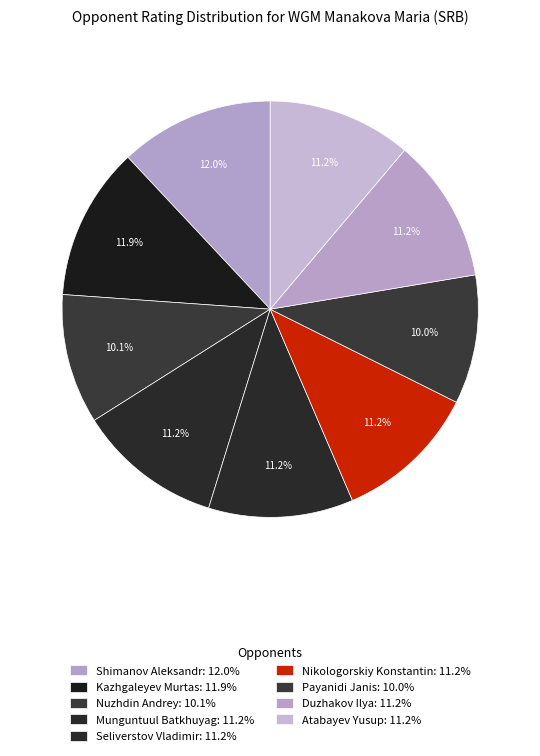

Combined, what portion of the pie is Shimanov Aleksandr and Duzhakov Ilya?

23.2%